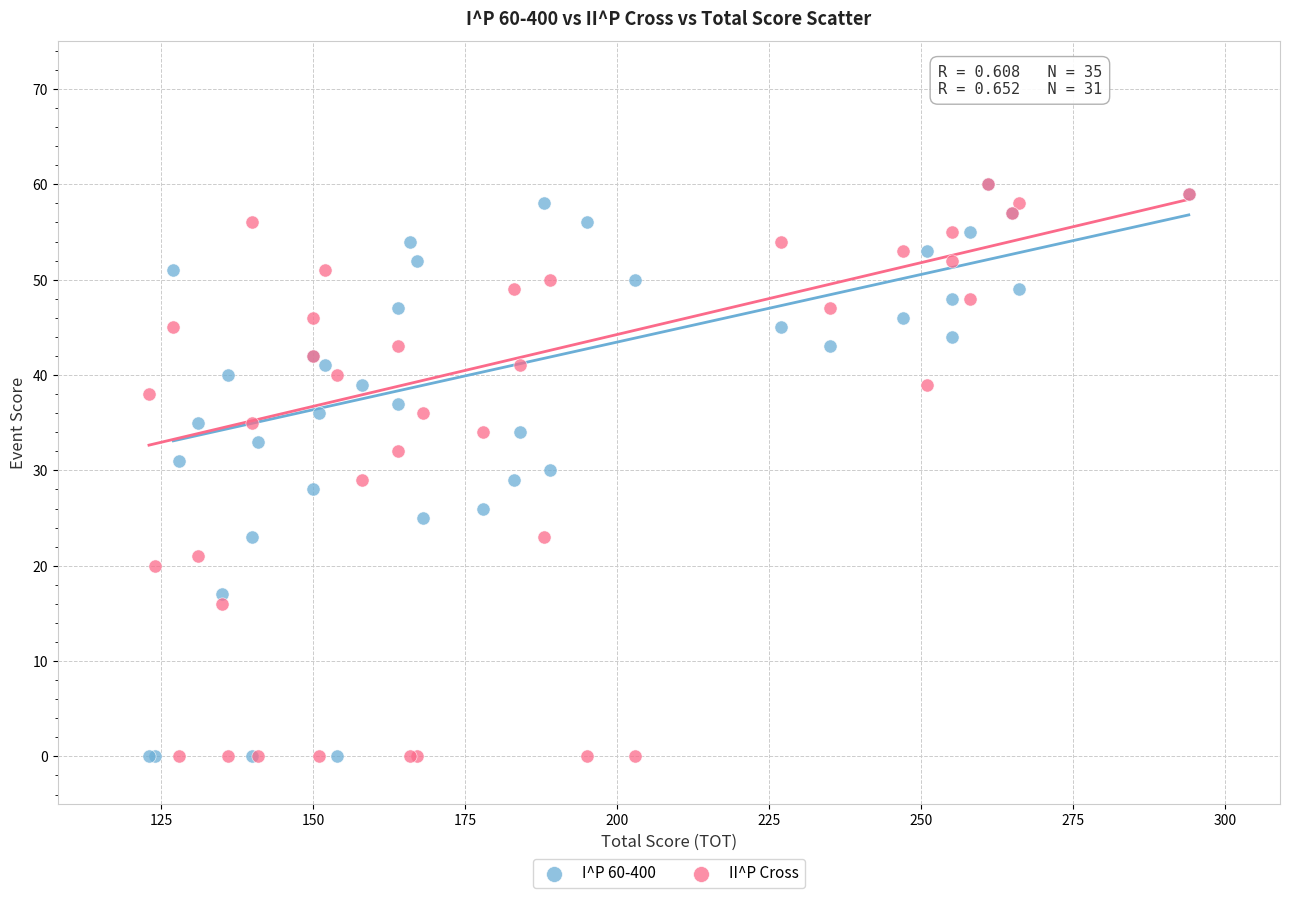

What are all the series names shown in the legend?

I^P 60-400, II^P Cross